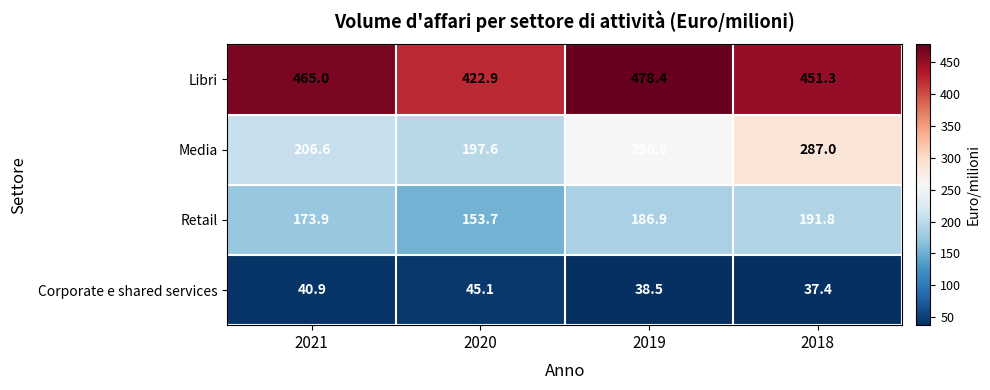

Which category has the lowest value across all series?

2018